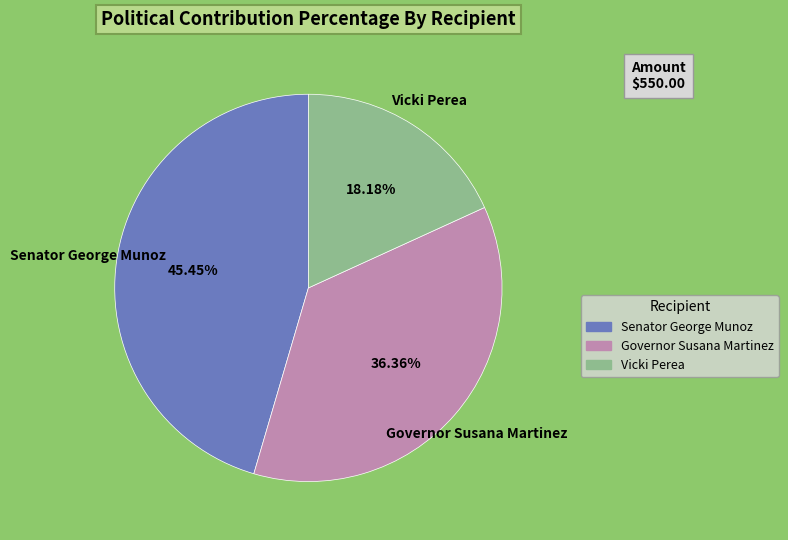

Combined, do Governor Susana Martinez and Senator George Munoz account for over 50%?

Yes